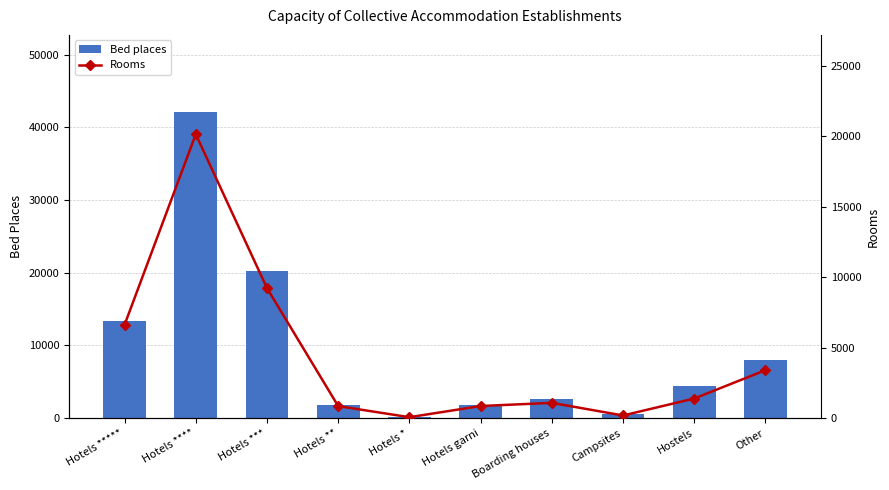

List the labels in order of Bed places value, largest first.

Hotels ****, Hotels ***, Hotels *****, Other, Hostels, Boarding houses, Hotels **, Hotels garni, Campsites, Hotels *